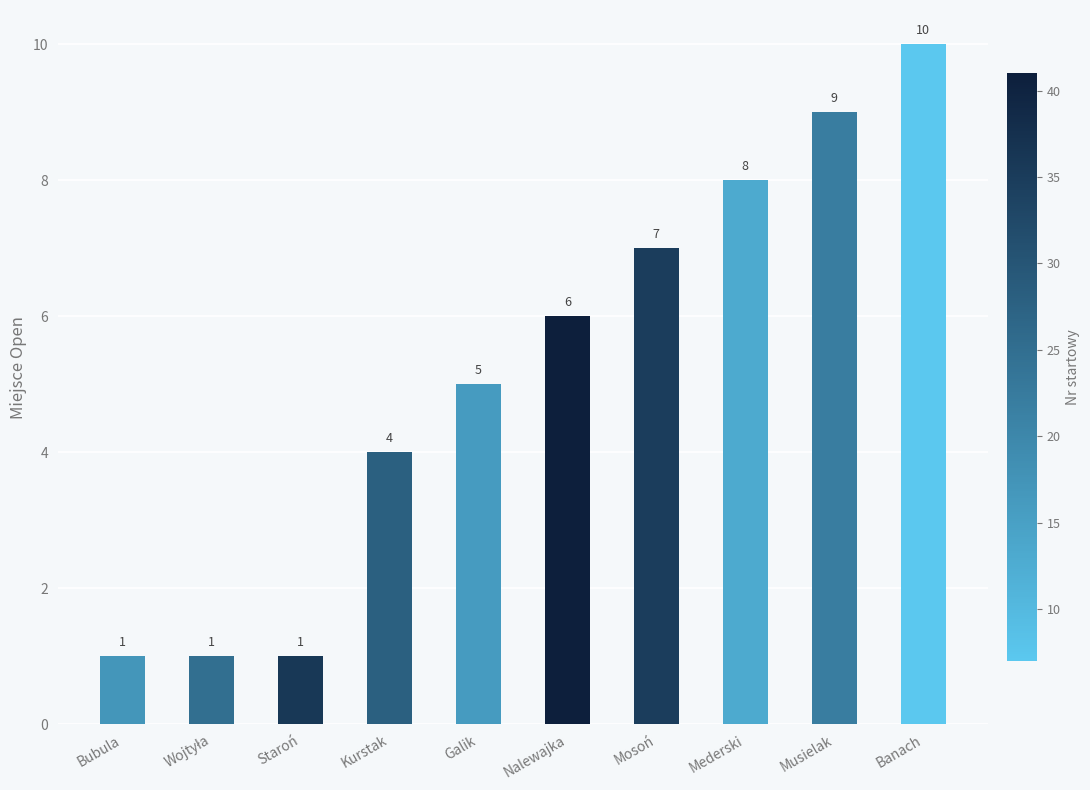

At which category does the chart reach its peak across all series?

Banach